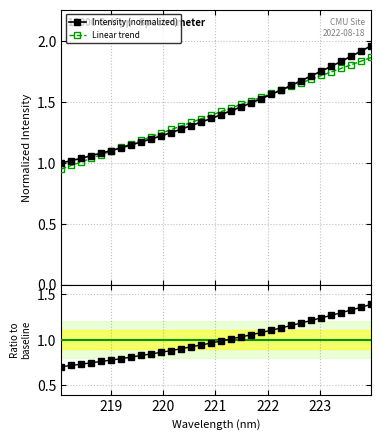

True or false: Ratio to baseline has more than 2 interior local peaks.

False